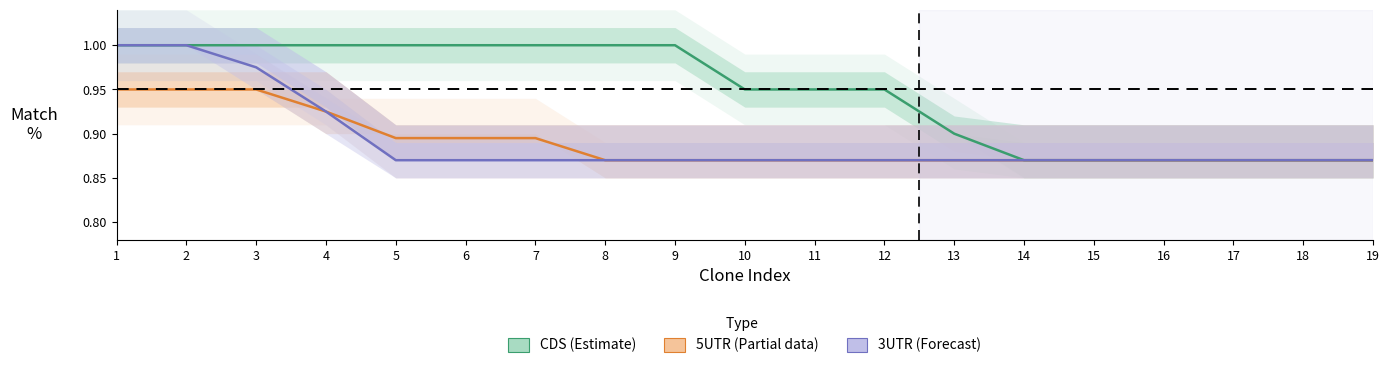

Which series has the largest total across all categories?

CDS (Estimate)